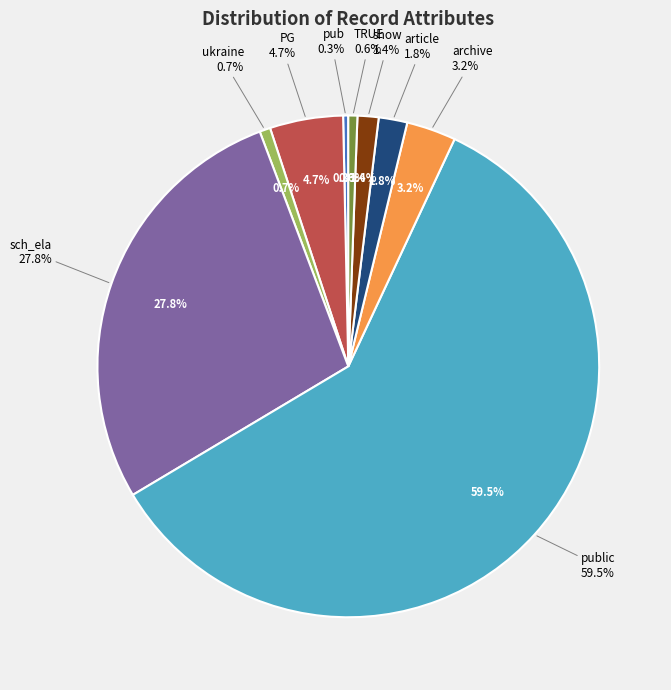

To the nearest percent, what is the combined percentage of article and pub?

2%